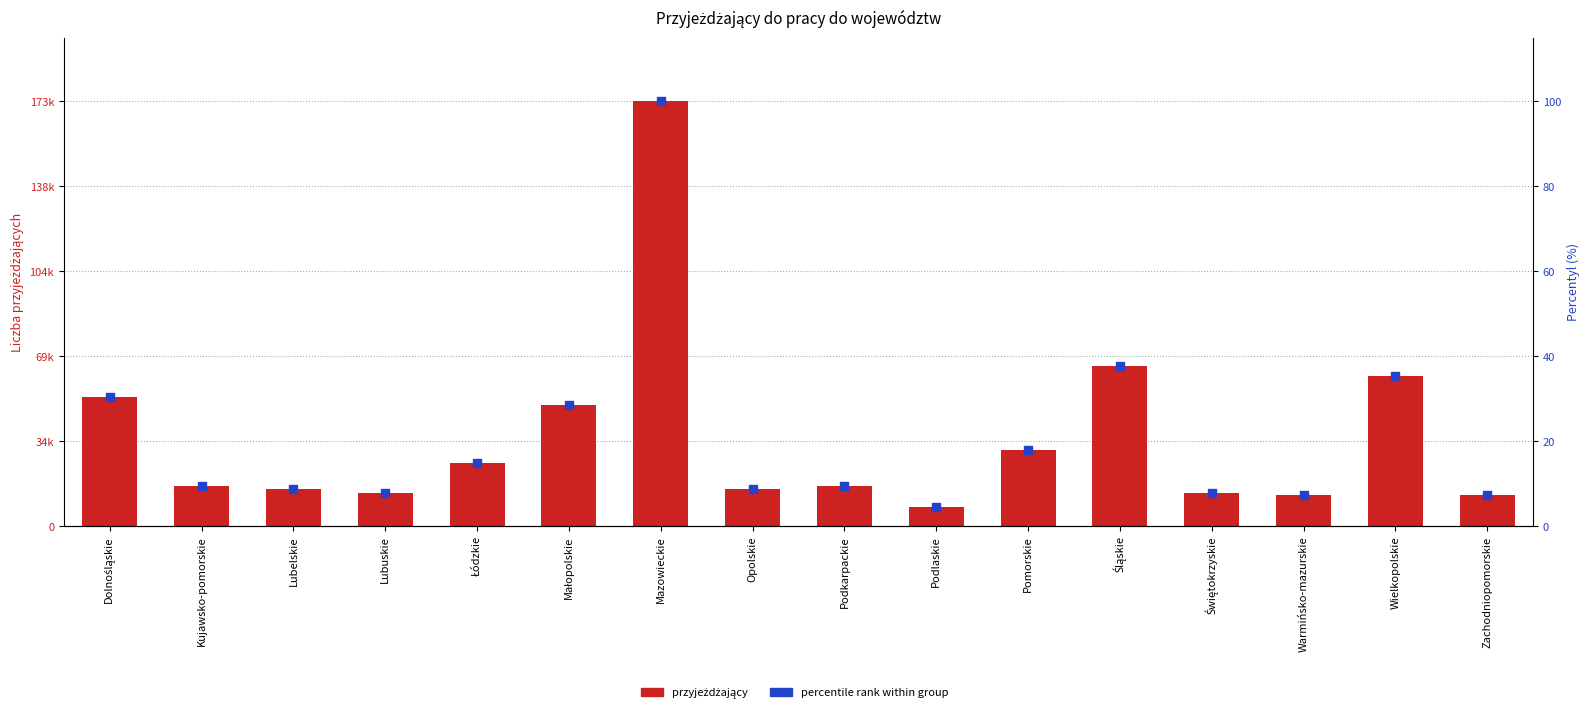

At which category is the sum across all series the highest?

Mazowieckie